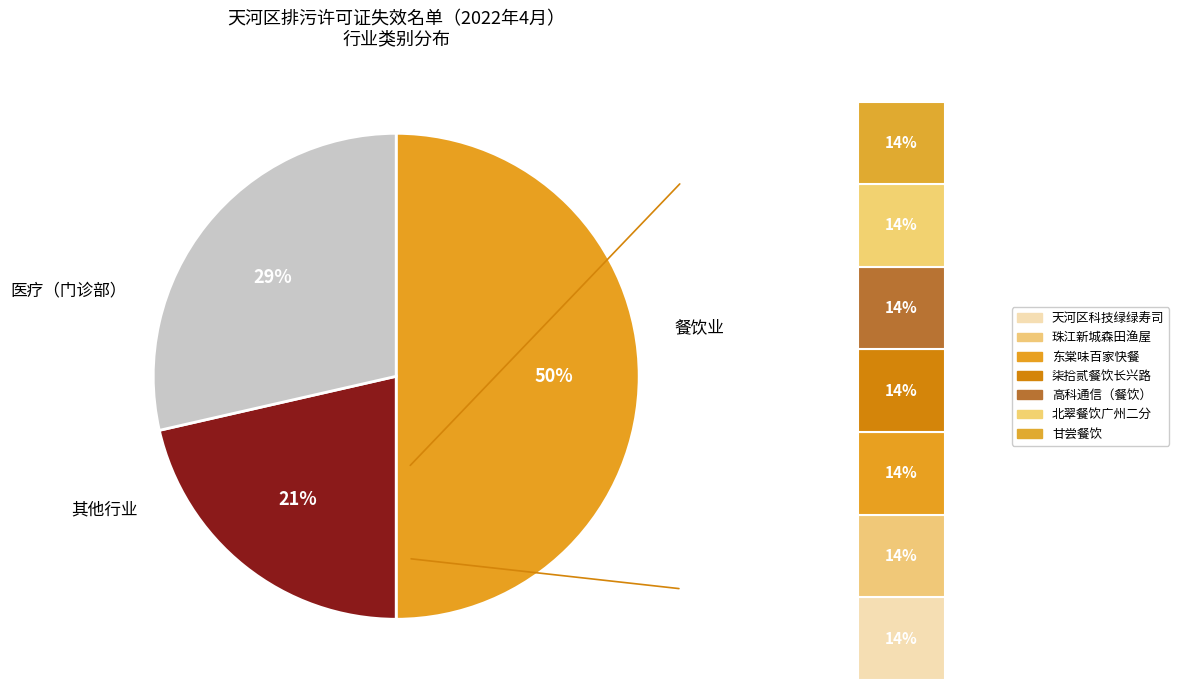

The 餐饮业 slice represents 42% of the pie. True or false?

False